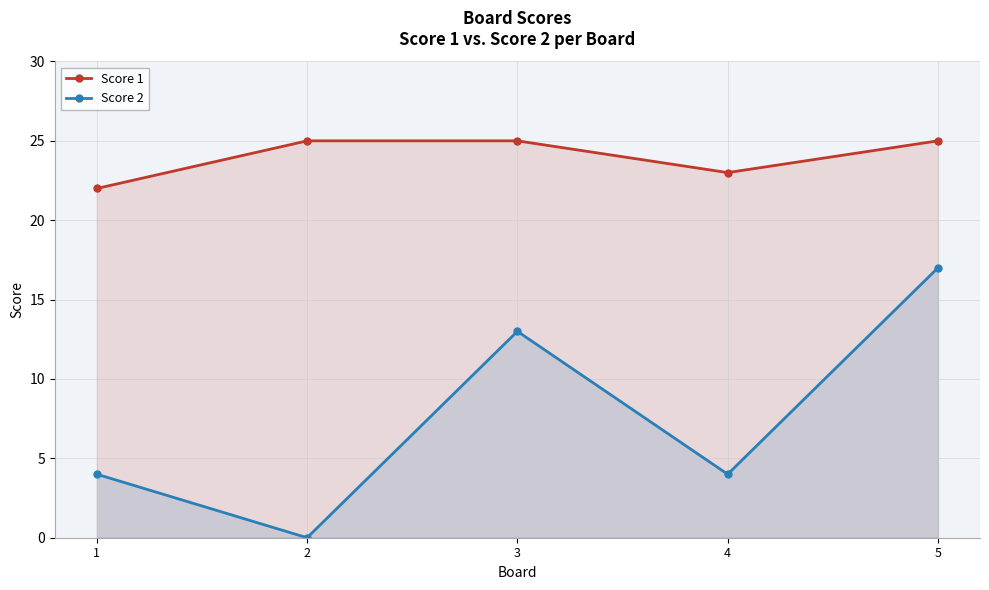

What is the total value across all series at 2?

25